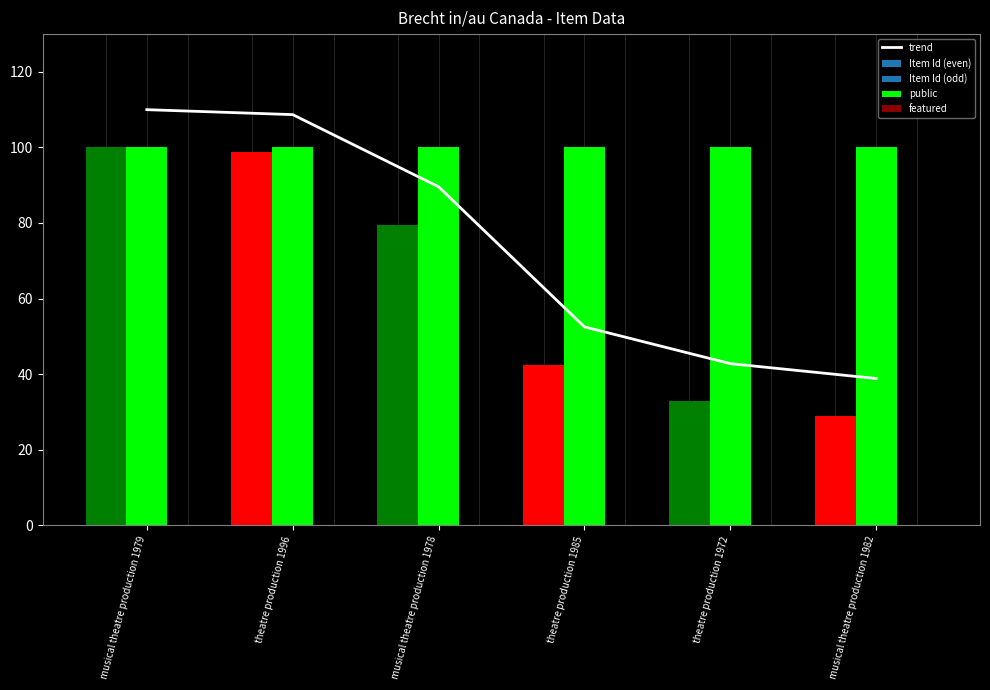

Between theatre production 1972 and musical theatre production 1982, which series saw the biggest shift?

trend